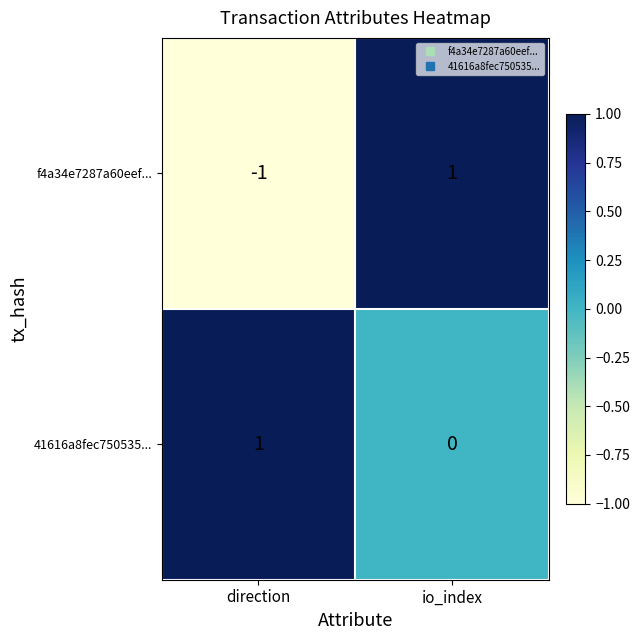

At which label is 41616a8fec750535... closest to 0?

io_index